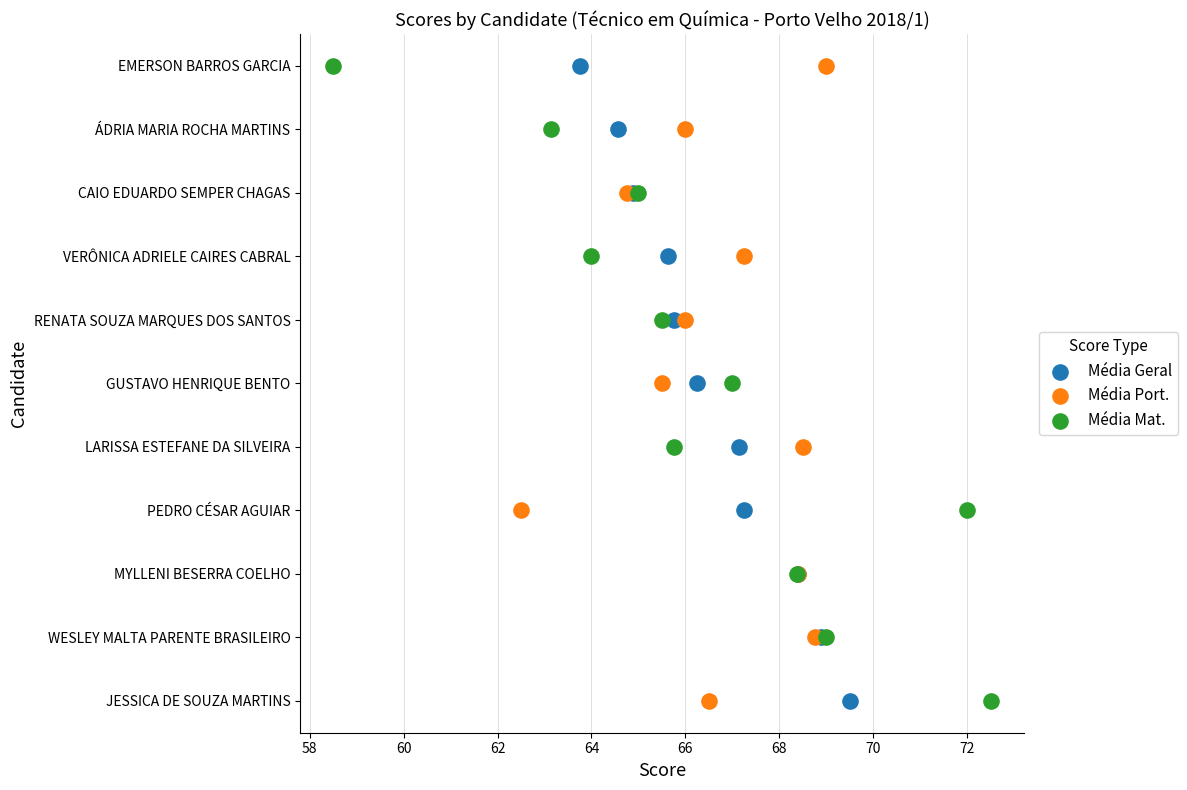

What are all the series names shown in the legend?

Média Geral, Média Port., Média Mat.